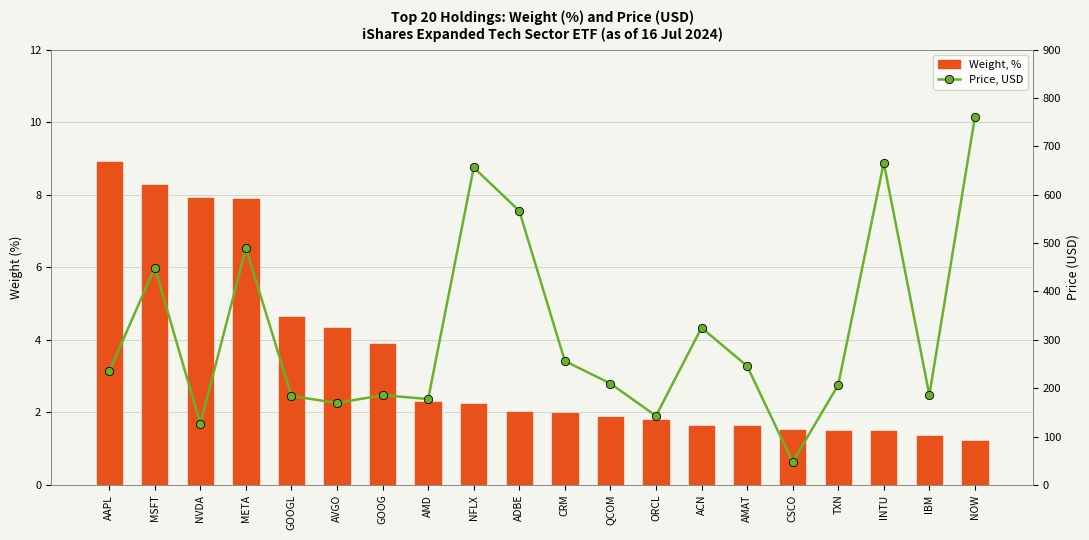

At which category does the chart reach its peak across all series?

NOW